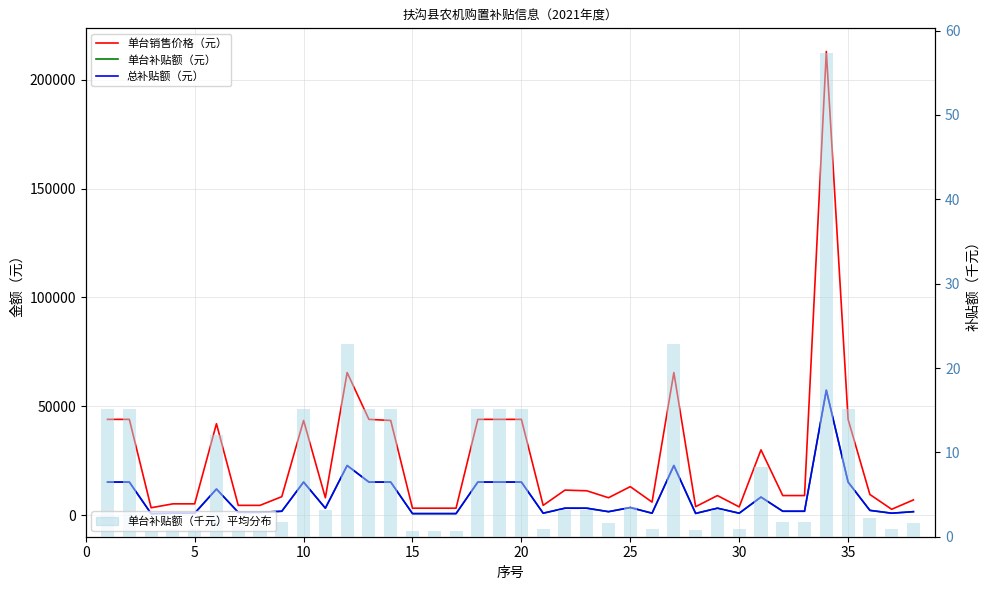

Reading left to right, transcribe all the data shown in this chart.

单台销售价格（元）: 44000.0	44000.0	3400.0	5200.0	5200.0	42000.0	4500.0	4500.0	8500.0	43500.0	8000.0	65500.0	44000.0	43500.0	3200.0	3200.0	3200.0	44000.0	44000.0	44000.0	4500.0	11500.0	11200.0	8000.0	13100.0	6000.0	65500.0	3900.0	9000.0	3800.0	30000.0	9000.0	9000.0	213000.0	44000.0	9500.0	2700.0	7000.0
单台补贴额（元）: 15200.0	15200.0	710.0	900.0	900.0	12000.0	1300.0	1300.0	1800.0	15200.0	3200.0	22800.0	15200.0	15200.0	710.0	710.0	710.0	15200.0	15200.0	15200.0	900.0	3200.0	3200.0	1600.0	3500.0	900.0	22800.0	800.0	3200.0	900.0	8300.0	1800.0	1800.0	57400.0	15200.0	2200.0	900.0	1600.0
总补贴额（元）: 15200.0	15200.0	710.0	900.0	900.0	12000.0	1300.0	1300.0	1800.0	15200.0	3200.0	22800.0	15200.0	15200.0	710.0	710.0	710.0	15200.0	15200.0	15200.0	900.0	3200.0	3200.0	1600.0	3500.0	900.0	22800.0	800.0	3200.0	900.0	8300.0	1800.0	1800.0	57400.0	15200.0	2200.0	900.0	1600.0
单台补贴额（千元）平均分布: 15.2	15.2	0.7	0.9	0.9	12.0	1.3	1.3	1.8	15.2	3.2	22.8	15.2	15.2	0.7	0.7	0.7	15.2	15.2	15.2	0.9	3.2	3.2	1.6	3.5	0.9	22.8	0.8	3.2	0.9	8.3	1.8	1.8	57.4	15.2	2.2	0.9	1.6